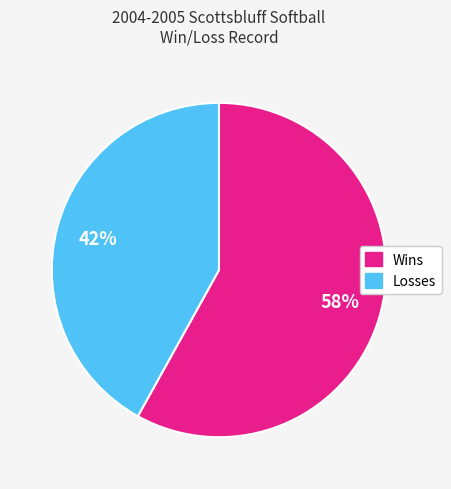

Is there a majority slice in this chart?

Yes